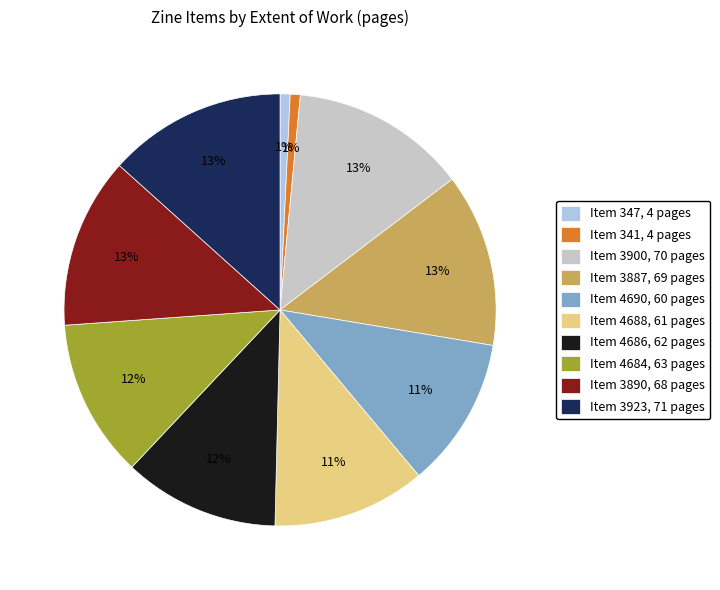

Approximately how many times larger is the value at Item 4684, 63 pages compared to Item 3900, 70 pages?

0.9